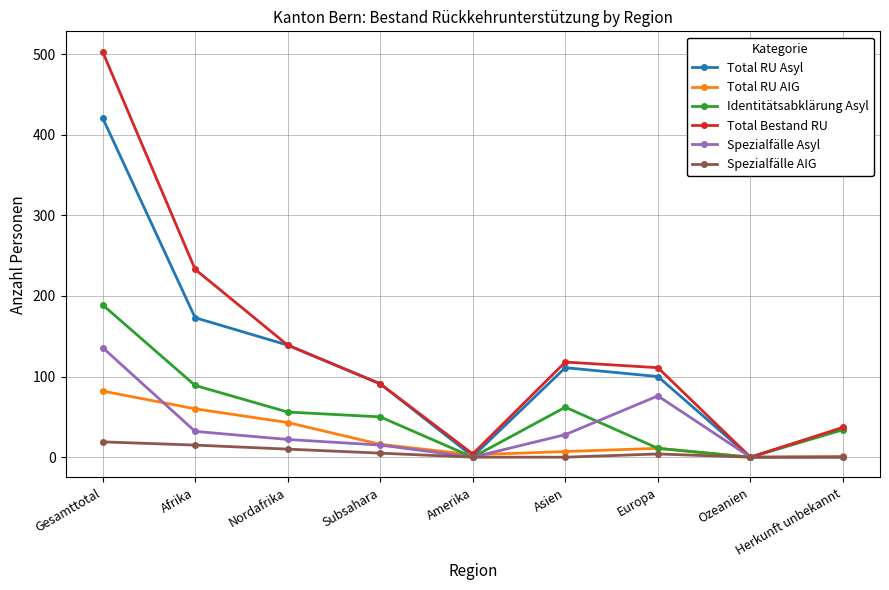

What is the label of the 6th point from the left?

Asien